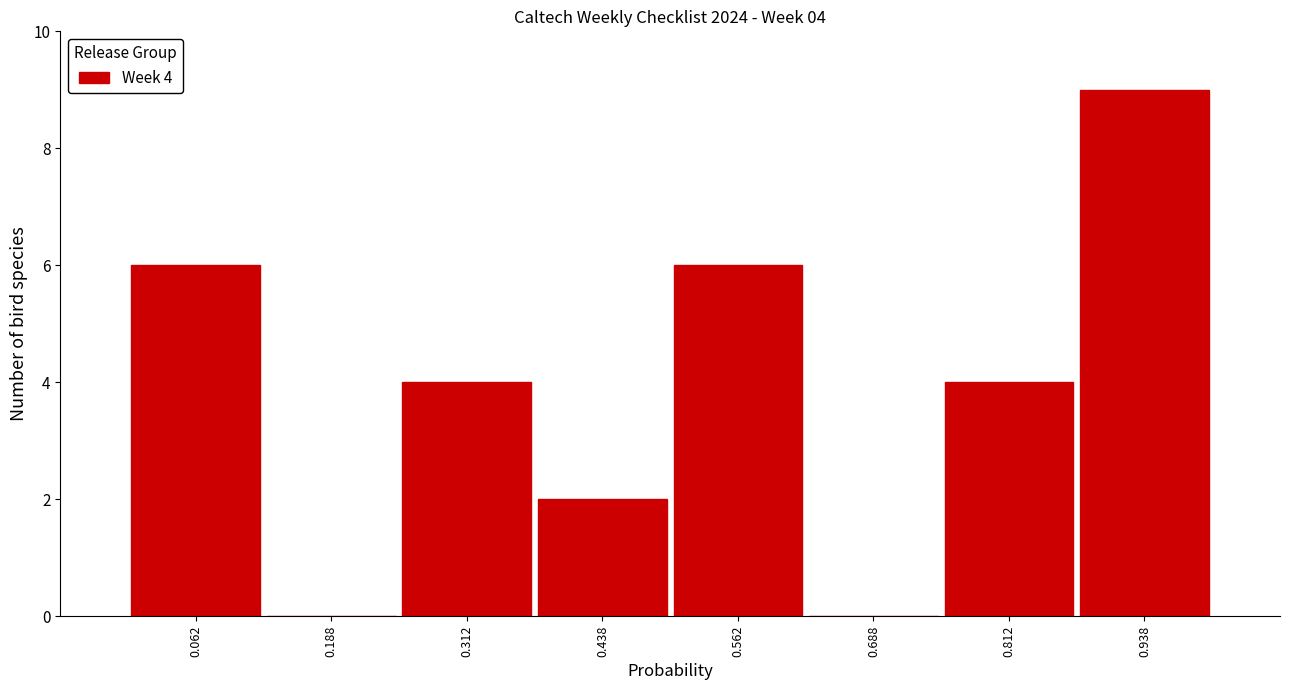

Over which range of the x-axis is the bar tallest?

0.875 to 1.000